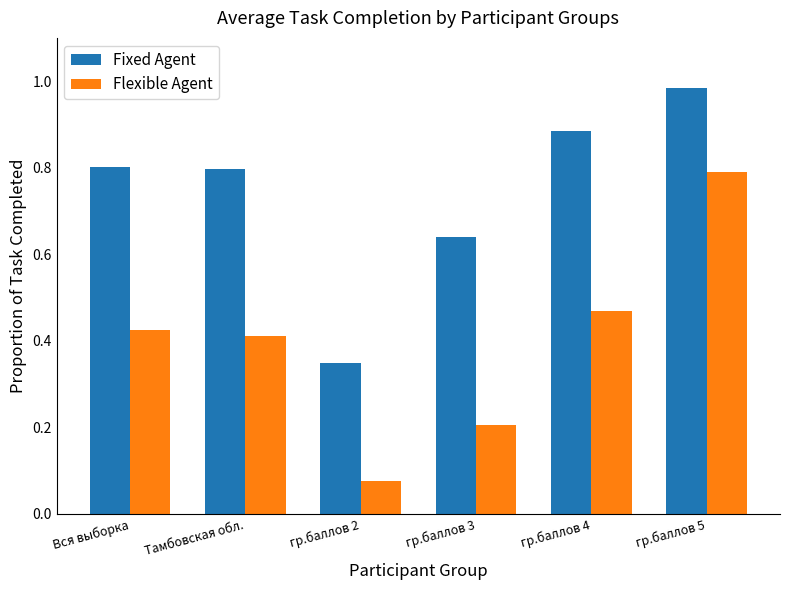

Which series has the widest spread of values?

Flexible Agent